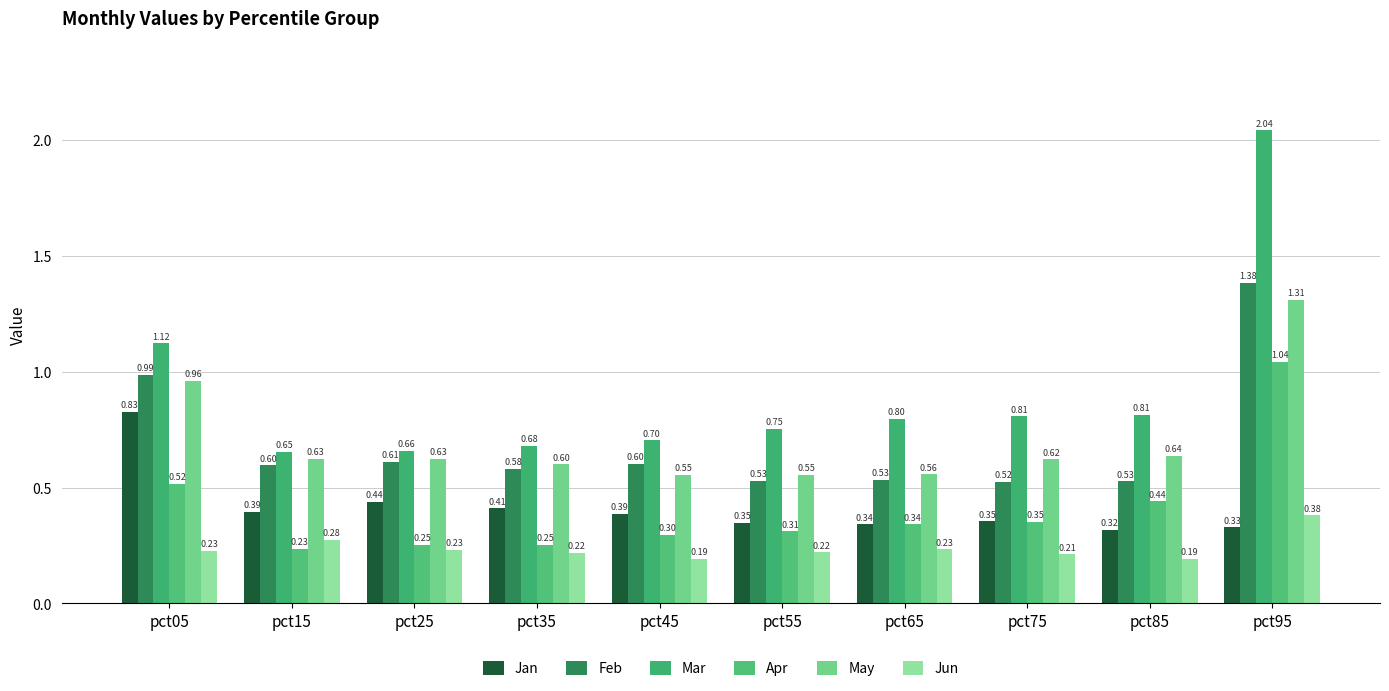

What is the value of the Feb bar at the 4th from the left?

0.6